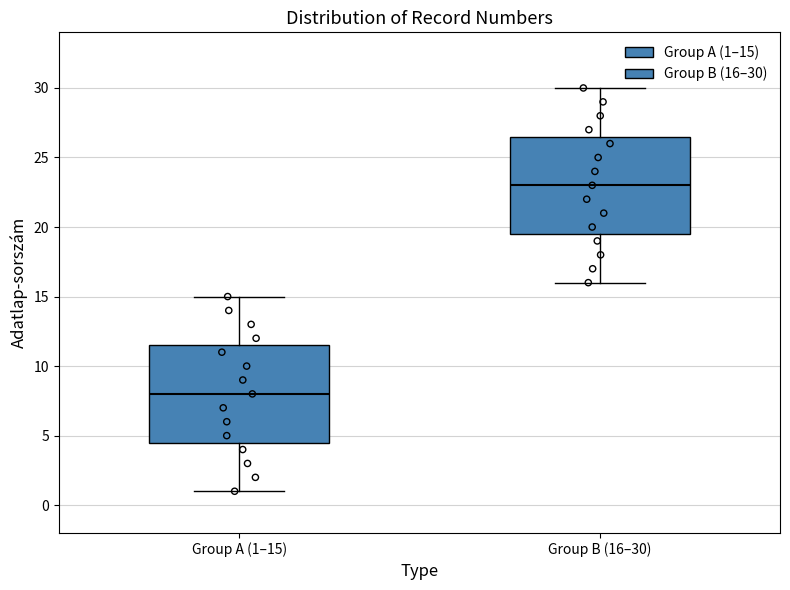

Reading left to right, transcribe this box plot: for each box, give where its median line is, the range the box spans, and where its two whiskers end, as read against the y-axis. The values are not printed on the chart, so give them approximately, as read against the axis.

Group A (1–15): median 8.0, box 4.5 to 11.5, whiskers 1.0 to 15.0
Group B (16–30): median 23.0, box 19.5 to 26.5, whiskers 16.0 to 30.0